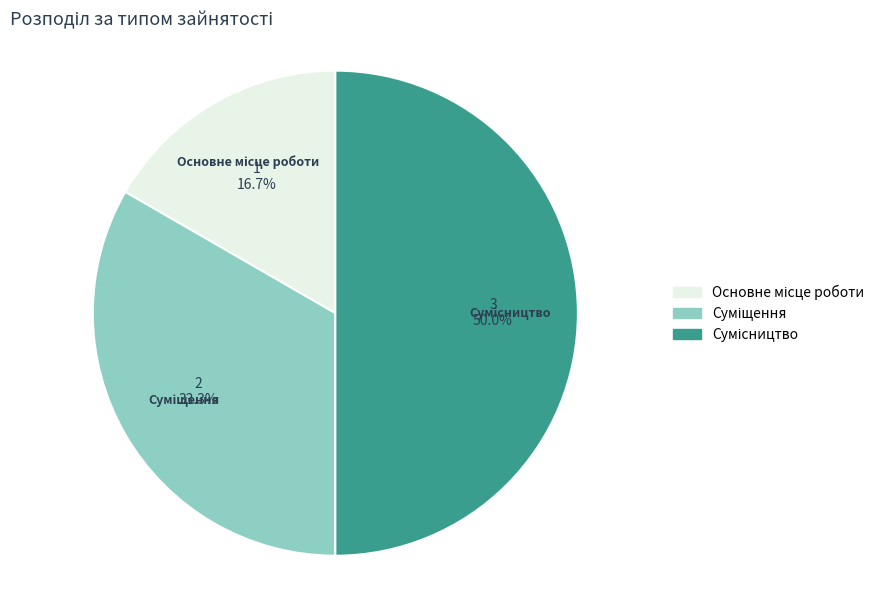

The Основне місце роботи slice represents 4% of the pie. True or false?

False